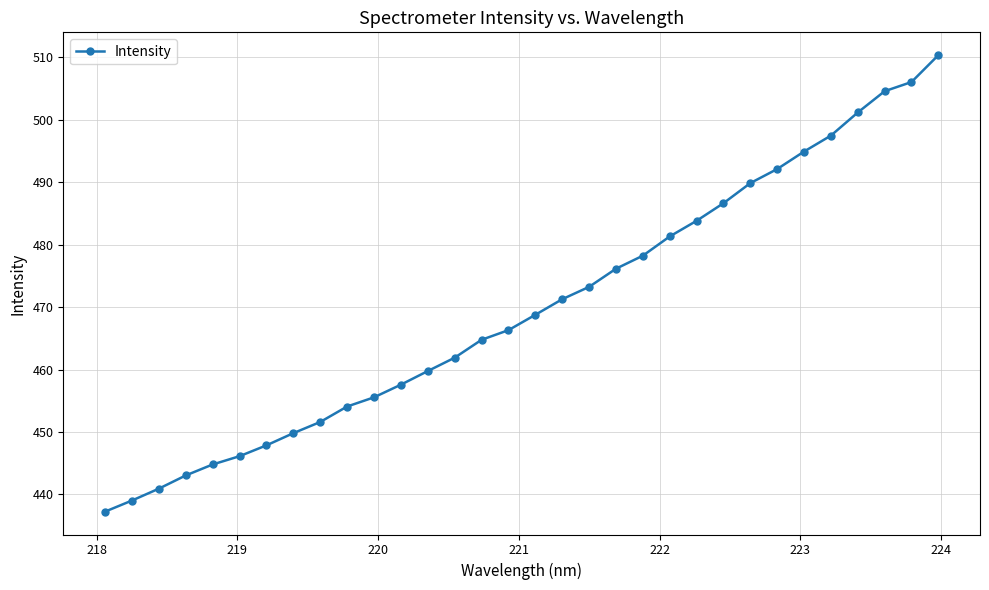

True or false: the data has more than 2 interior local peaks.

False